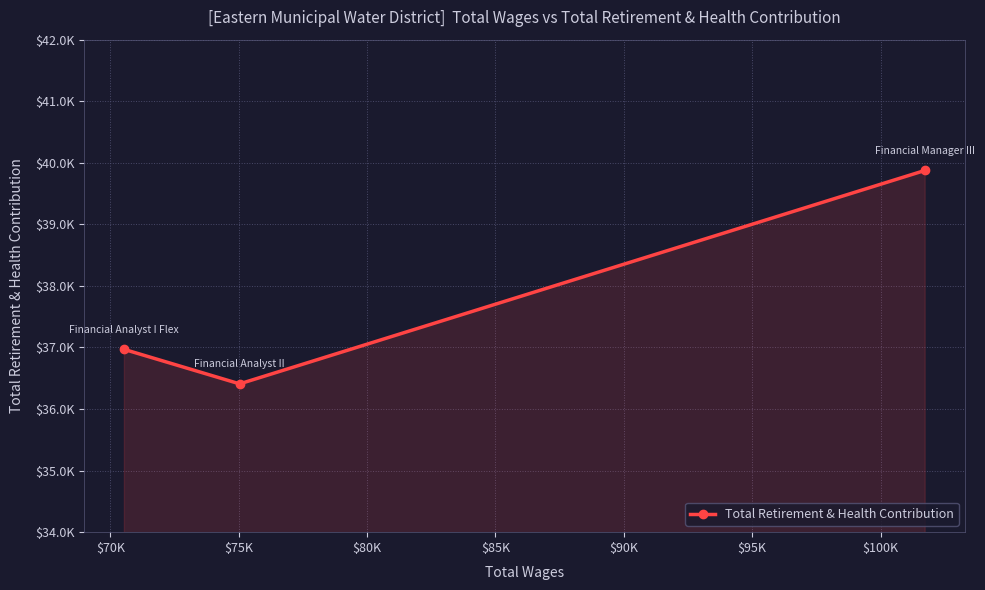

How many lines are shown in the chart?

1